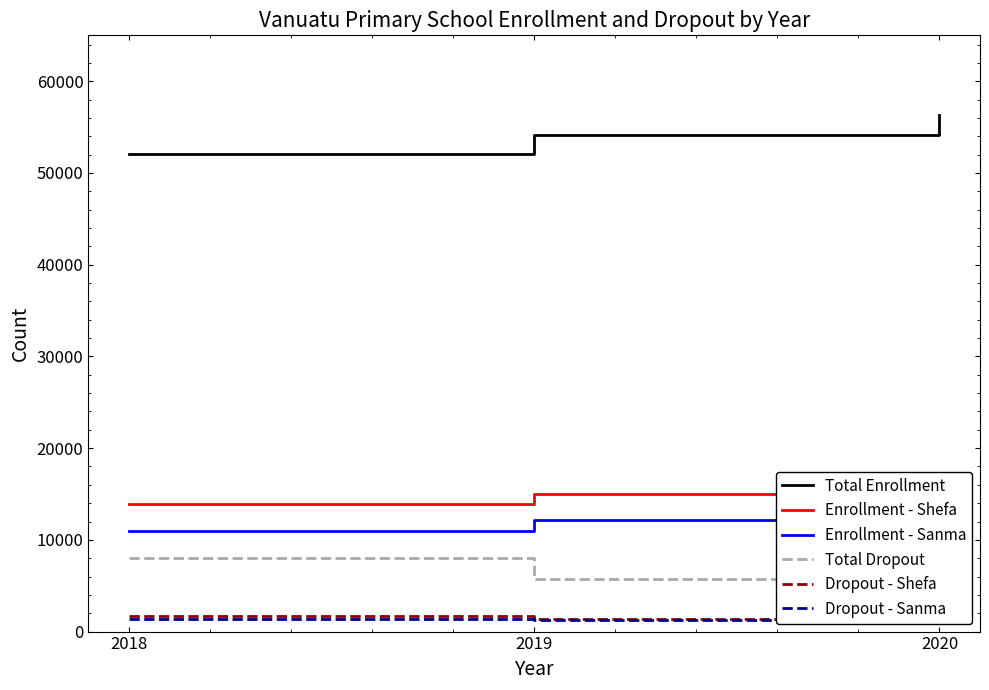

How many Total Enrollment values are between 52070 and 56268?

3